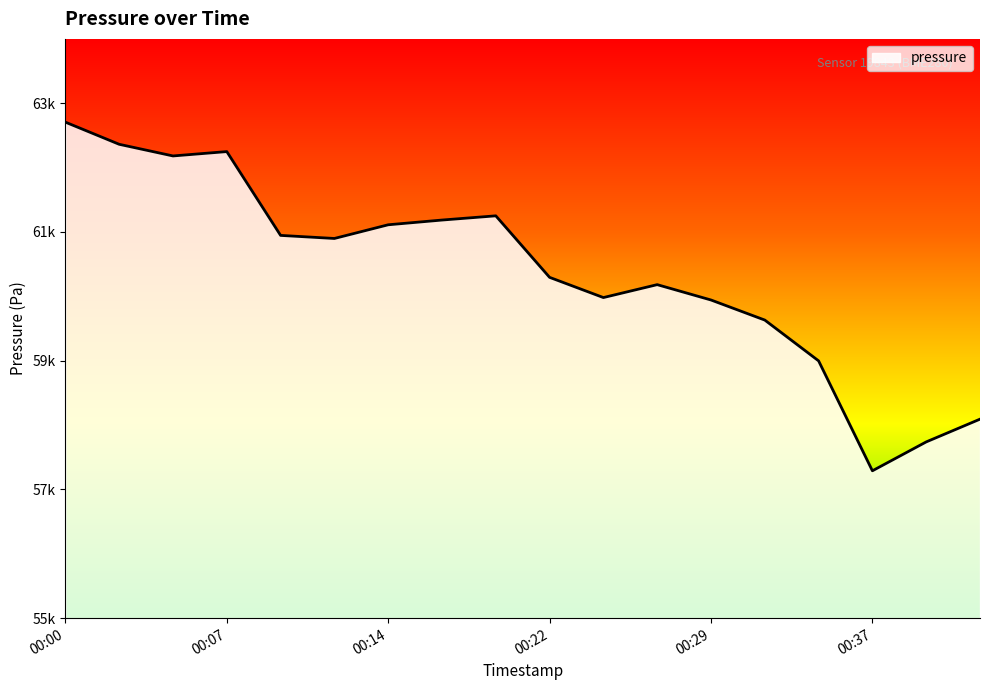

Does the chart display data point markers on the line(s)?

No